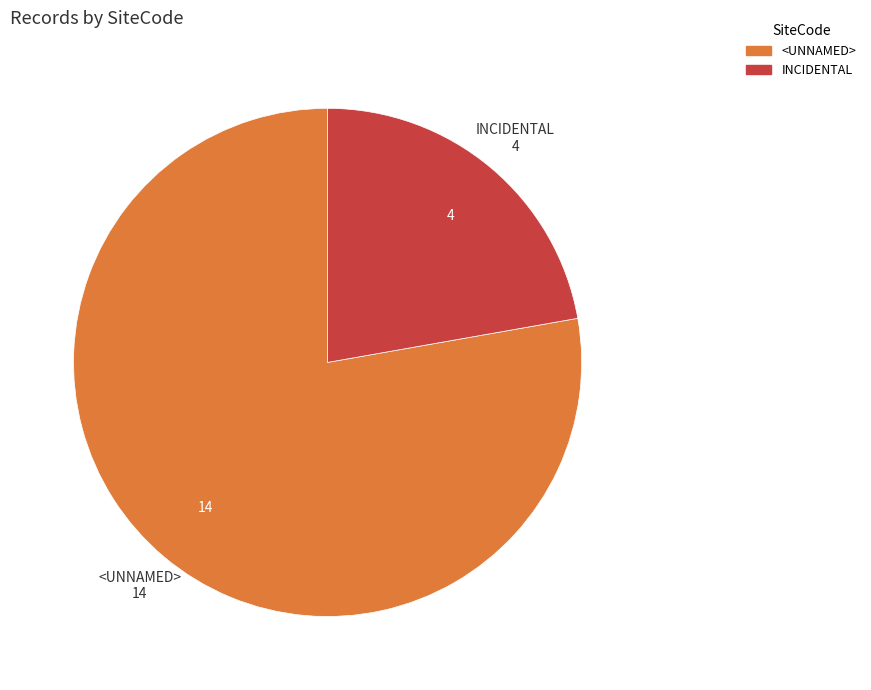

Is there a majority slice in this chart?

Yes